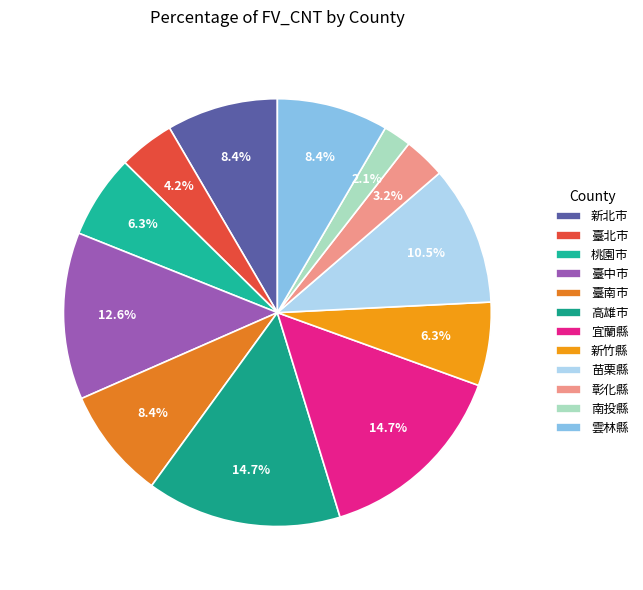

Which slice is the smallest?

南投縣